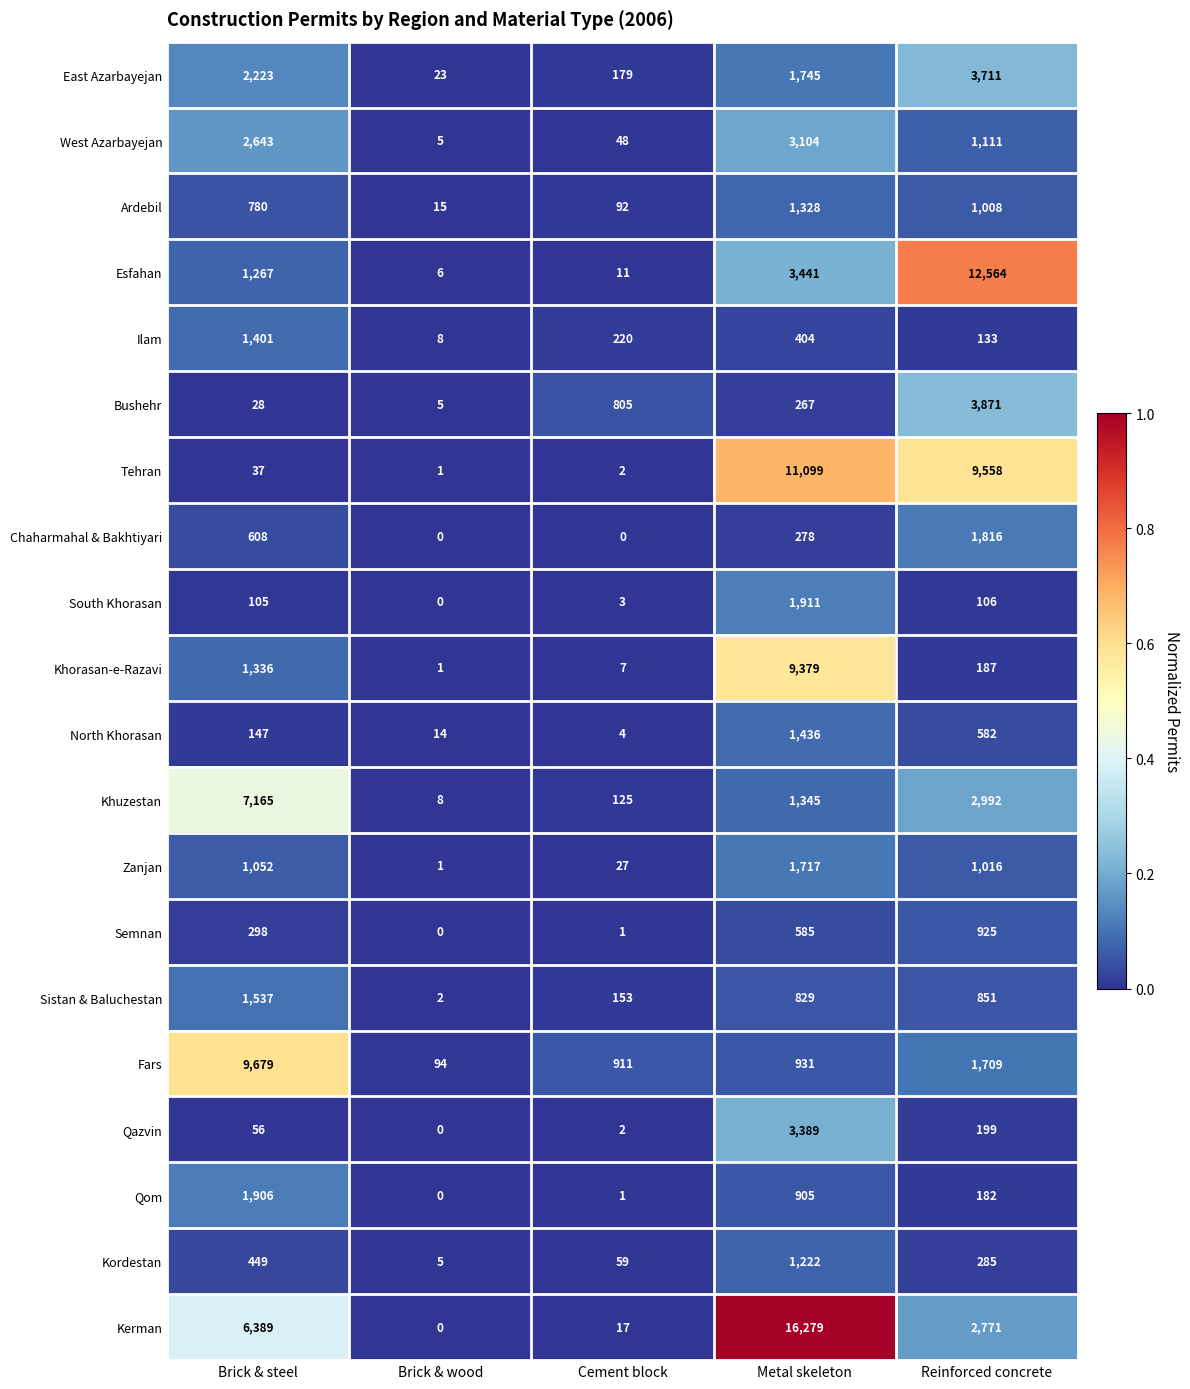

Is it true that Kordestan equals 493 at Reinforced concrete?

False